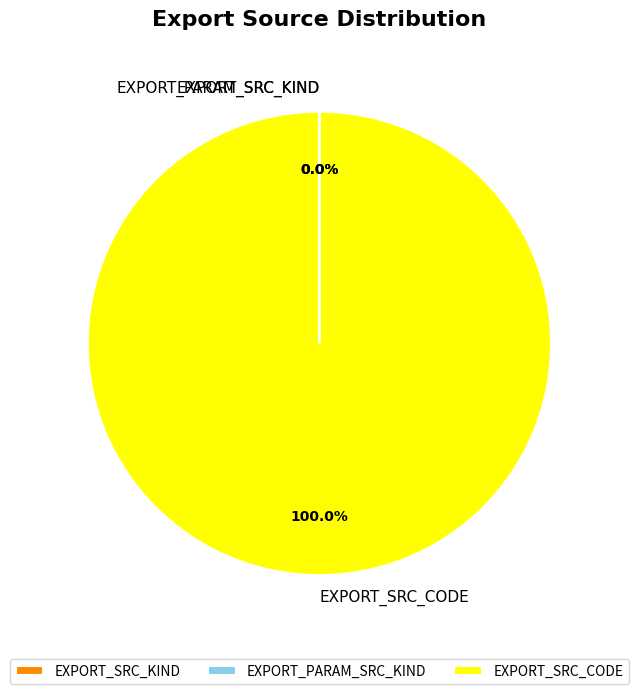

What is the largest slice in the pie chart?

EXPORT_SRC_CODE